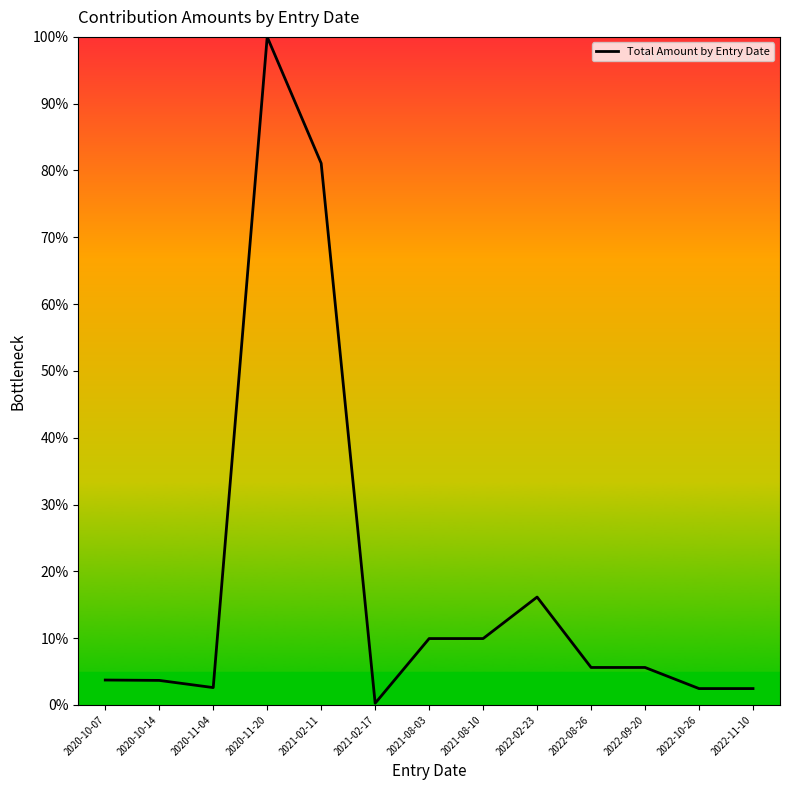

What is the change in value from 2021-02-11 to 2021-08-03?

-71.1